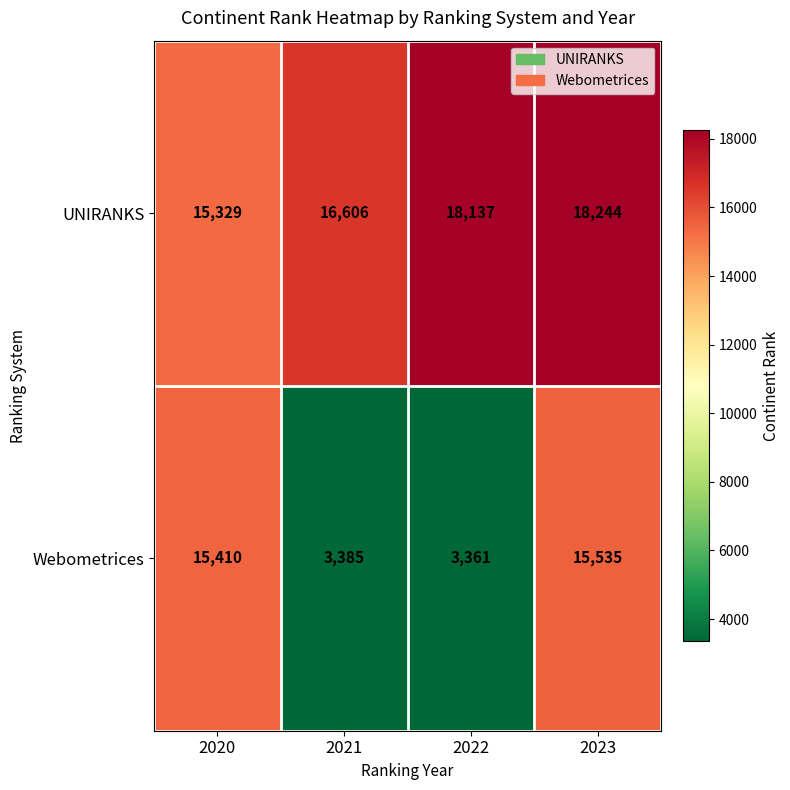

Reading left to right, transcribe all the data shown in this chart.

UNIRANKS: 15329	16606	18137	18244
Webometrices: 15410	3385	3361	15535